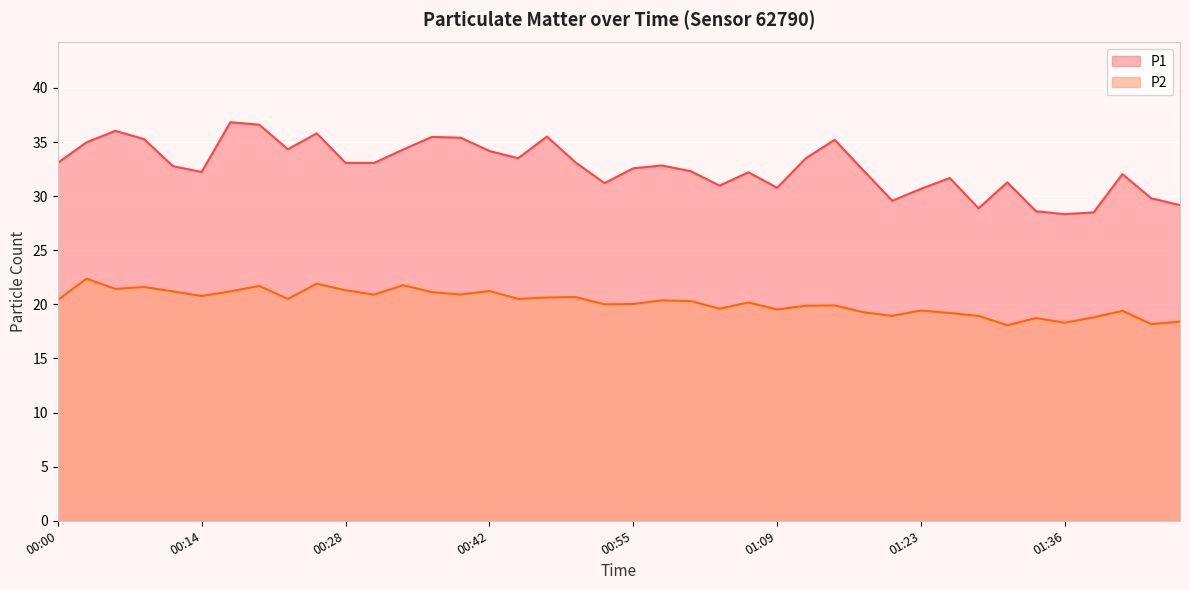

What is the greatest value displayed?

36.8